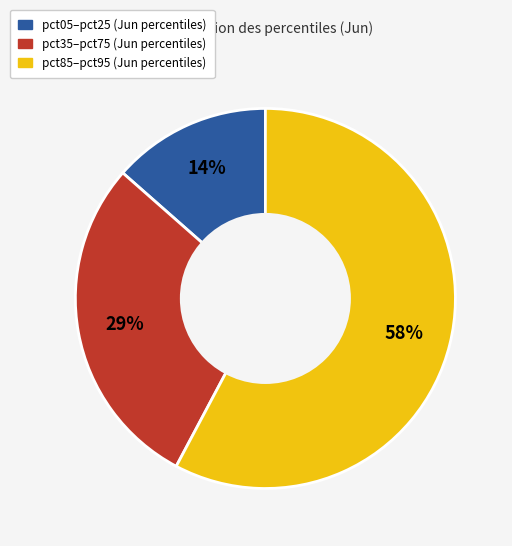

Is there any slice that represents more than half of the pie?

Yes